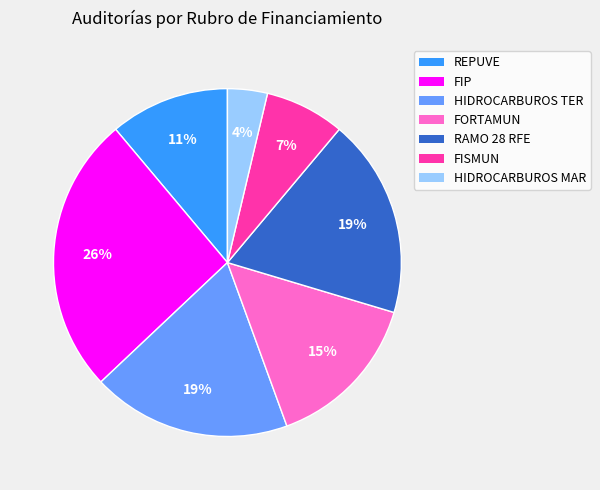

Is FORTAMUN the majority of the pie?

No